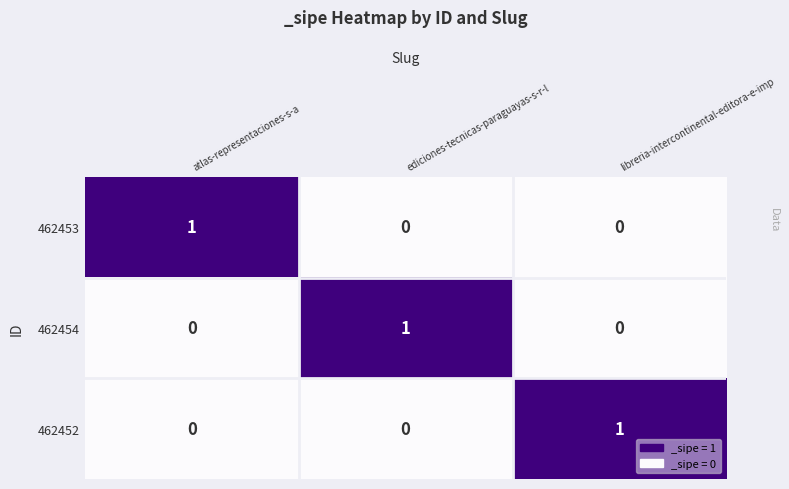

Count the 462453 values in the range 0 to 1.

3